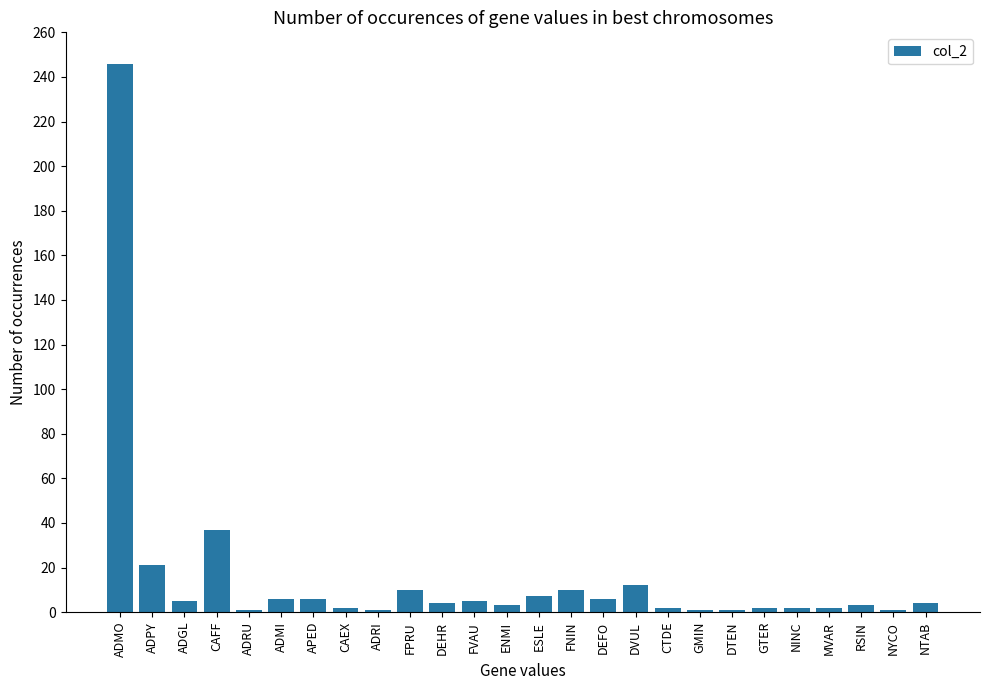

What is the change in value from APED to CTDE?

-4